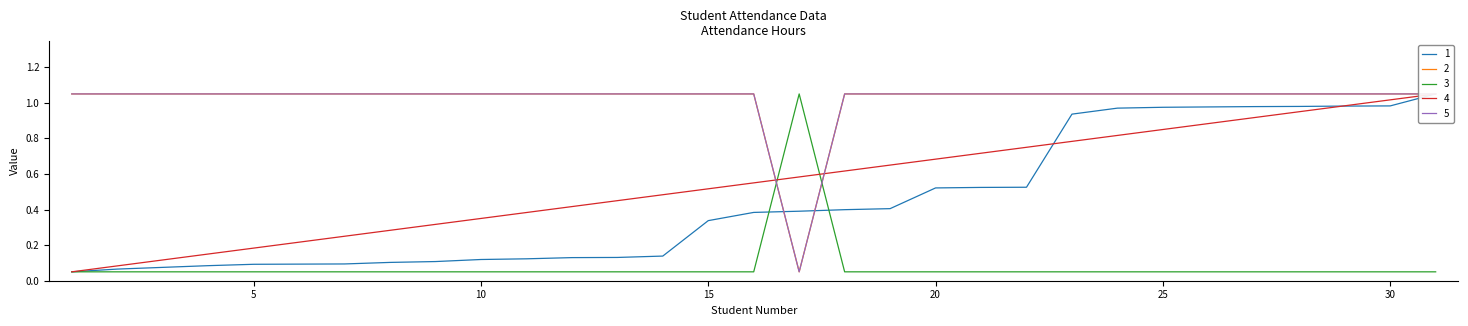

What is the value of the 4 point at the 19th from the left?

0.7